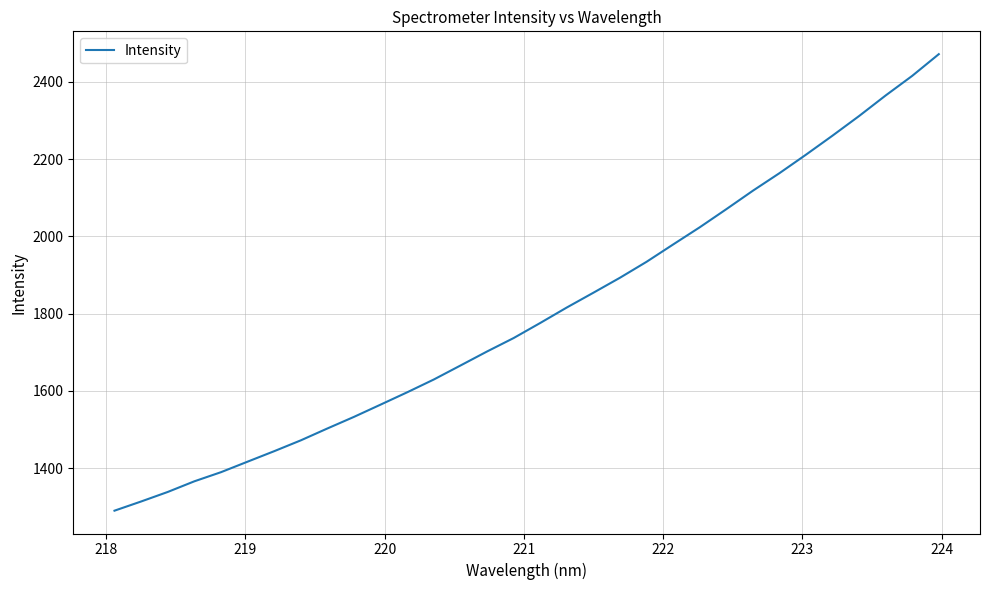

What is the greatest value displayed?

2471.8